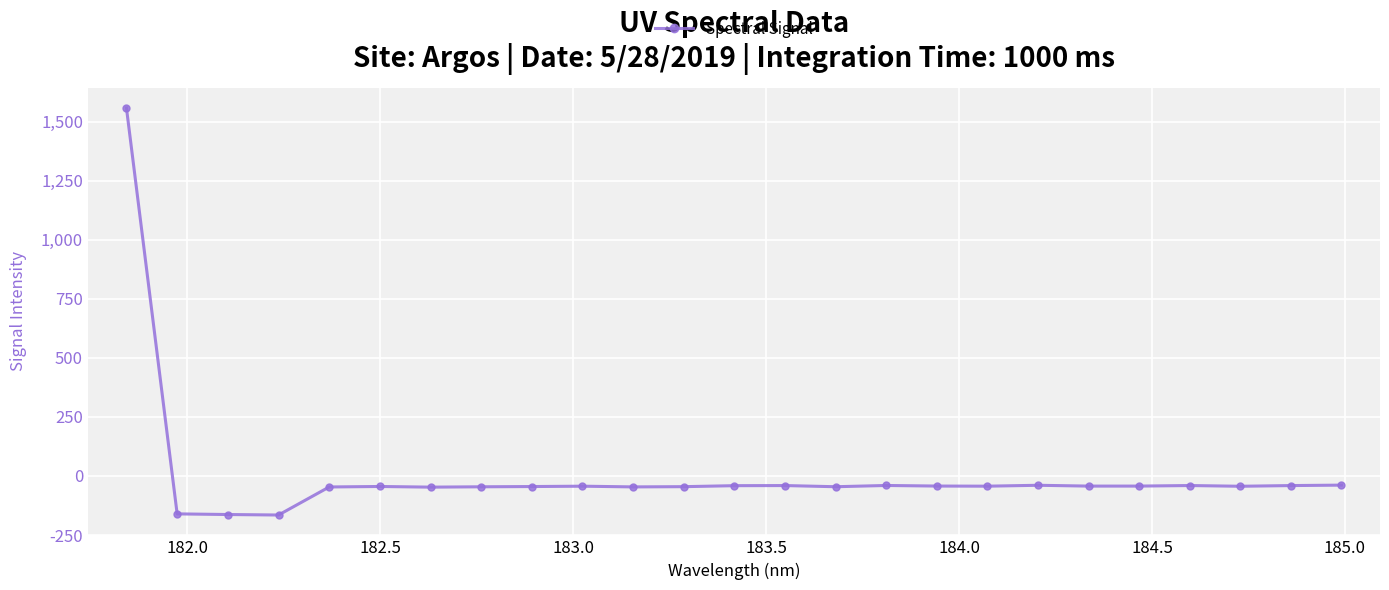

True or false: there are more than 1 points higher than both neighbors.

True